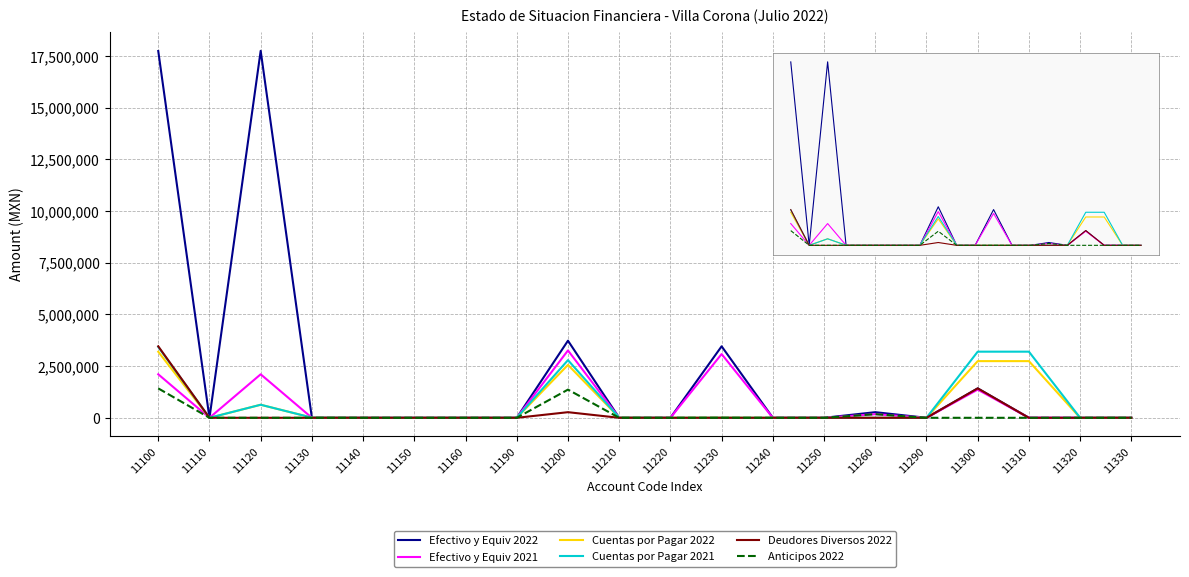

Which series has the largest range (max minus min)?

Efectivo y Equiv 2022